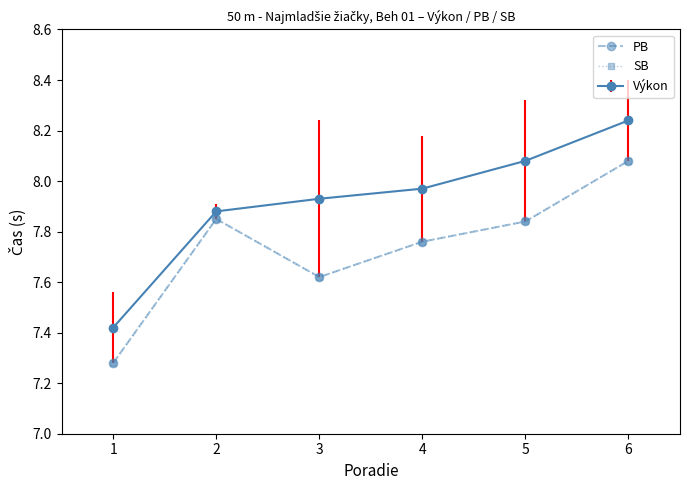

Which has a higher value, 1 or 2?

2